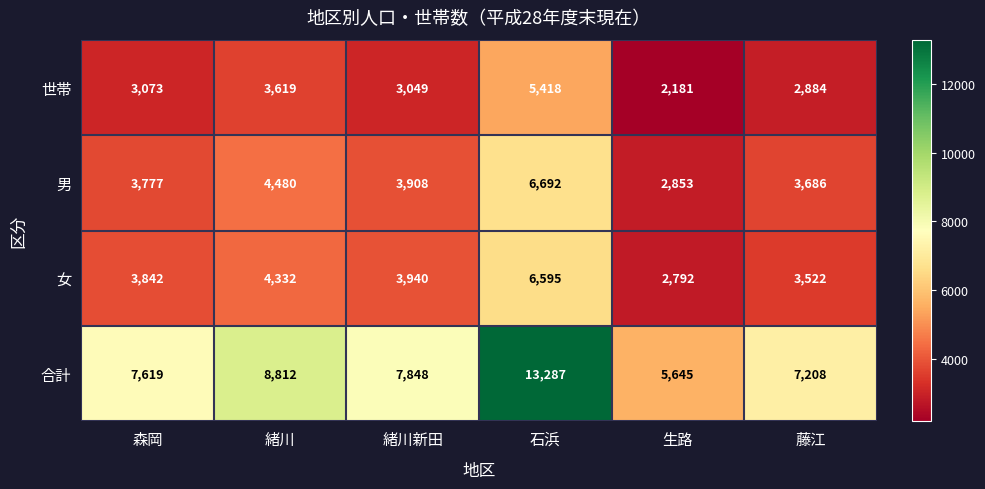

At which label does 合計 reach its minimum?

生路